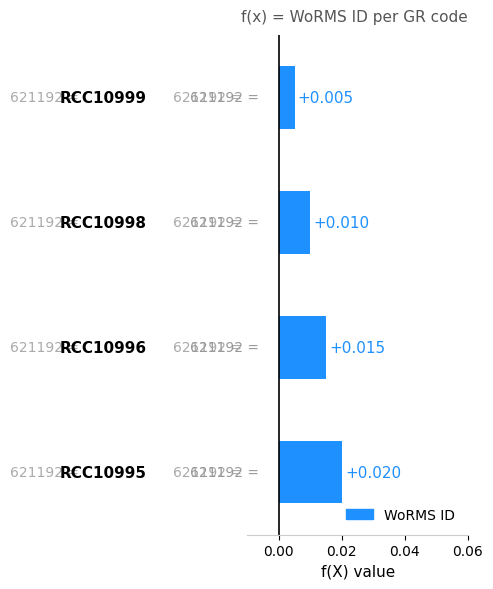

How many data points does each series have?

4